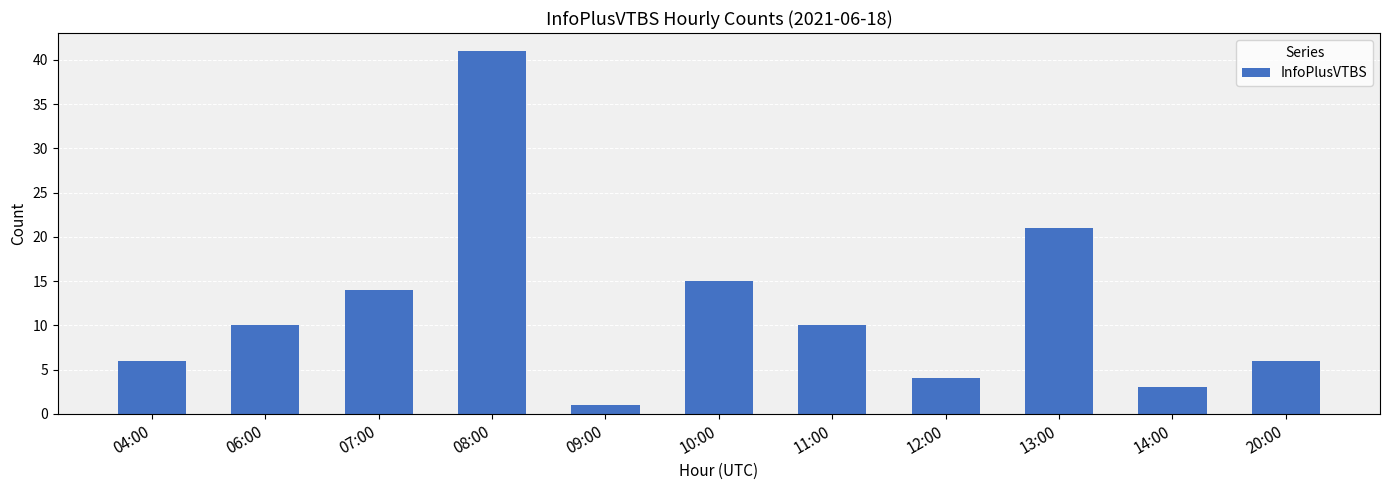

What is the value of the 4th bar from the left?

41